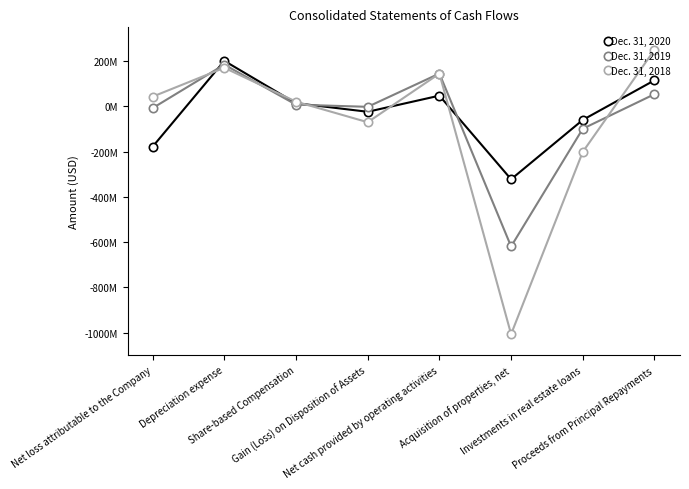

Where does the Dec. 31, 2018 series first go above 43467000?

Depreciation expense